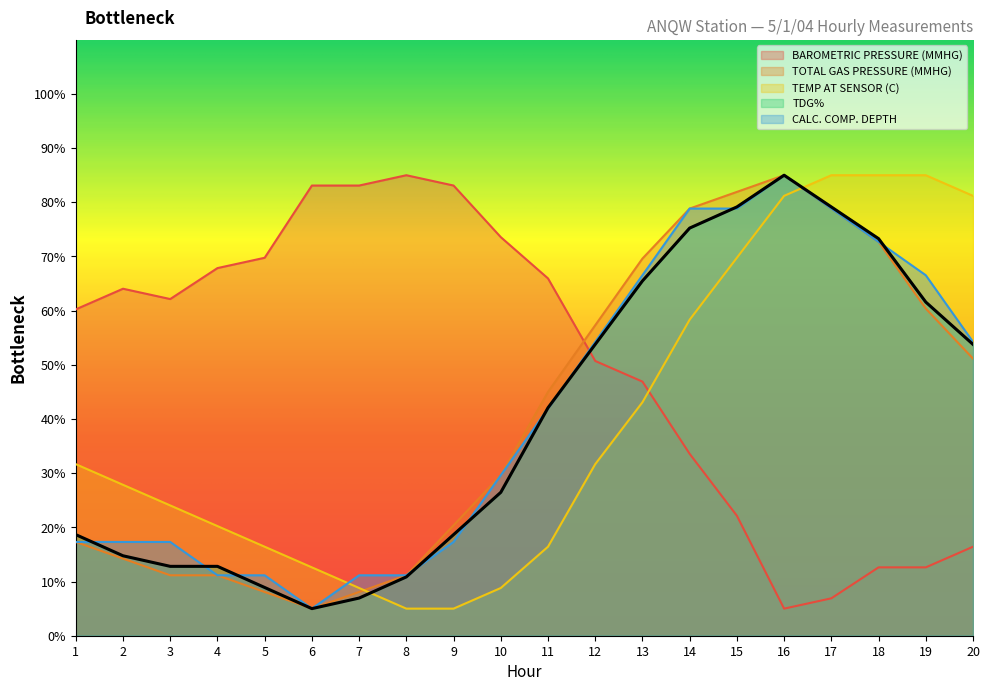

How many values in the TDG% series are below 42?

10